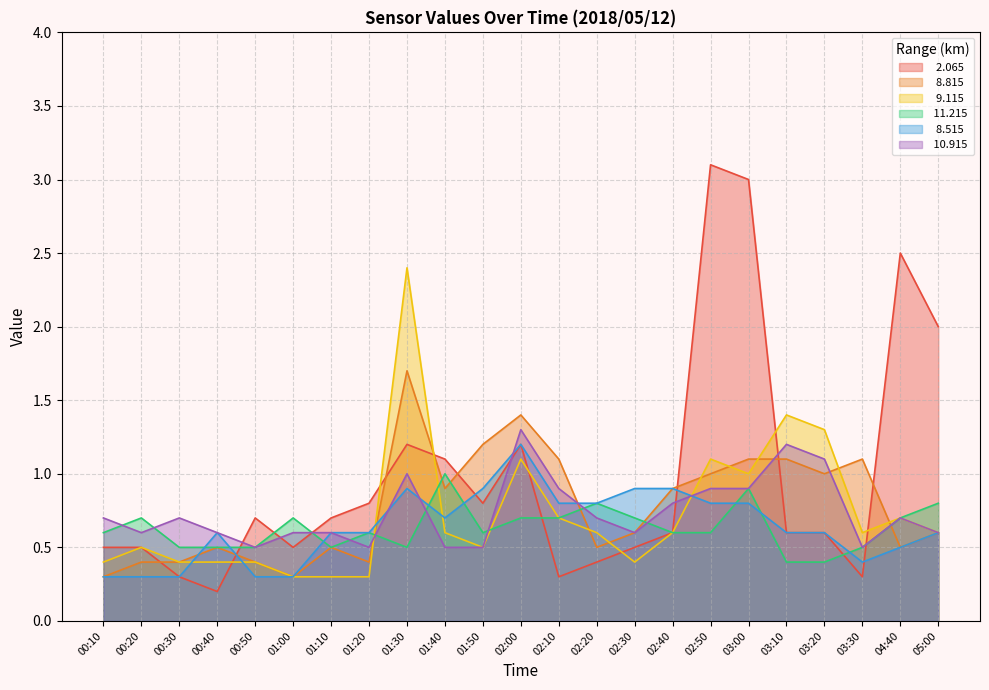

Between 01:40 and 05:00, which is larger?

05:00